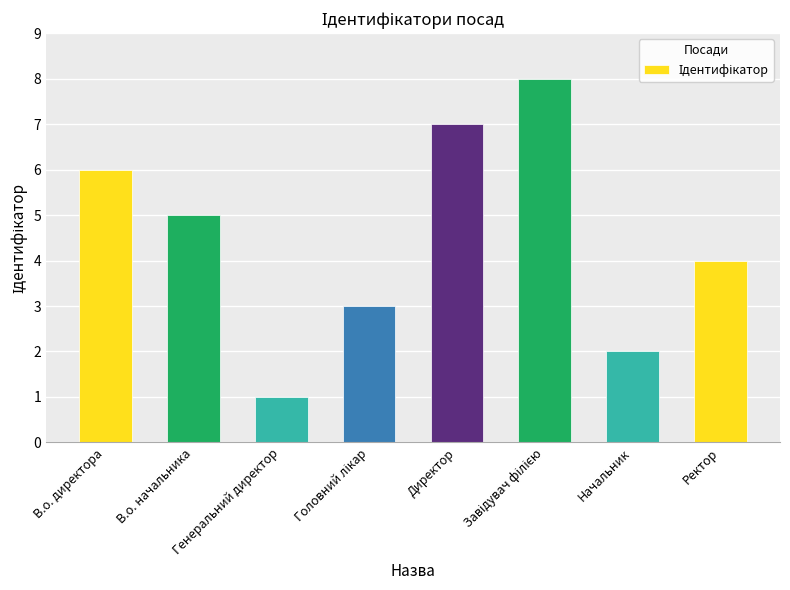

True or false: the data shows 4 at Ректор.

True